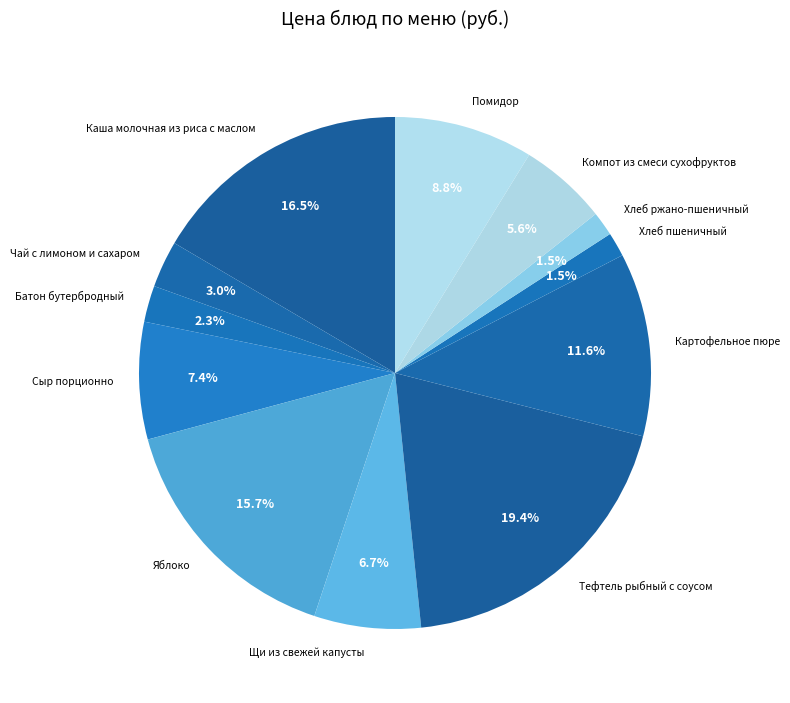

Approximately how many times larger is the value at Картофельное пюре compared to Компот из смеси сухофруктов?

2.1